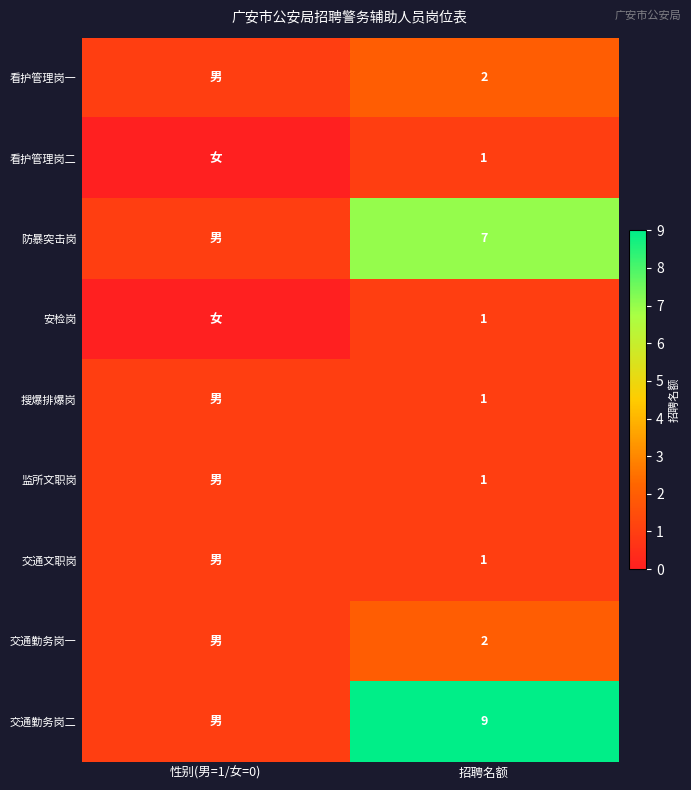

What is the total value across all series at 招聘名额?

25